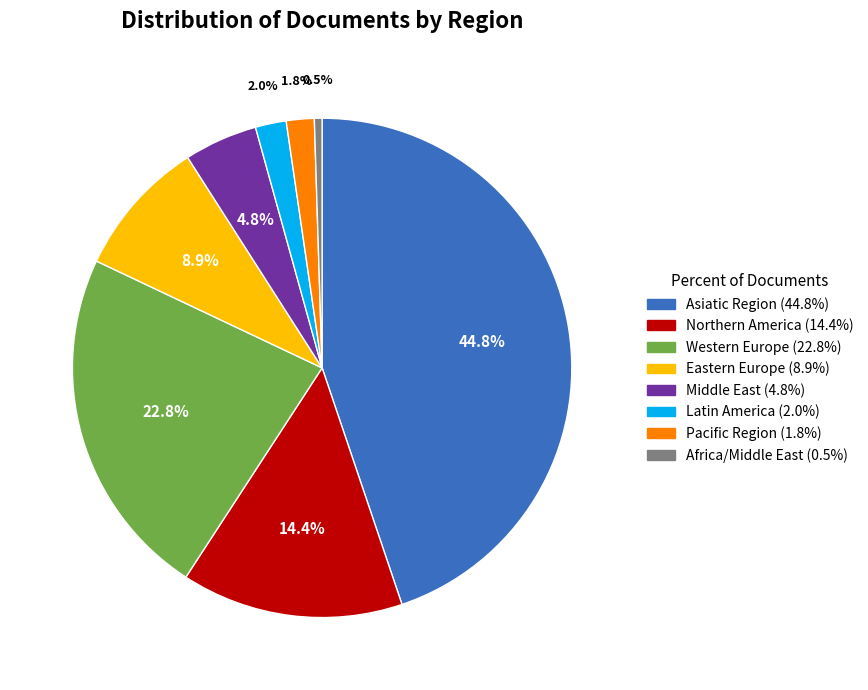

What percentage do Africa/Middle East and Northern America together represent?

14.9%